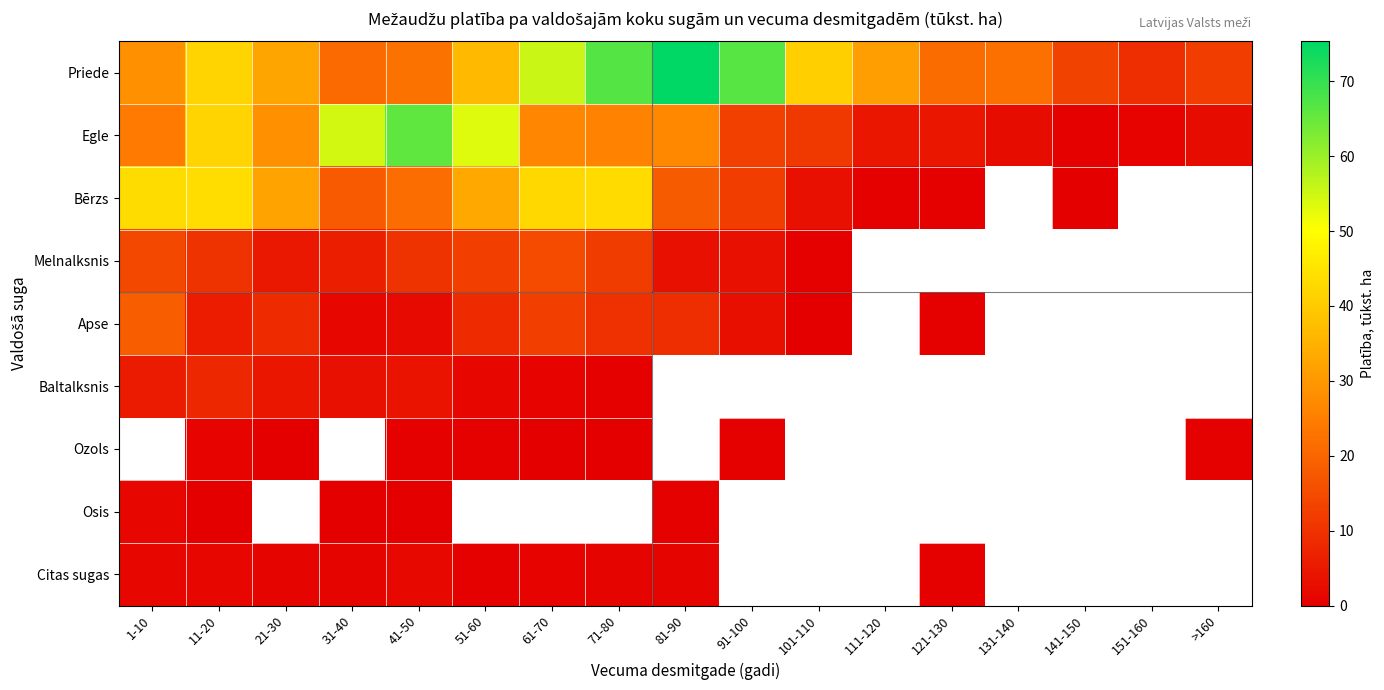

Which category has the lowest value in the Baltalksnis series?

71-80